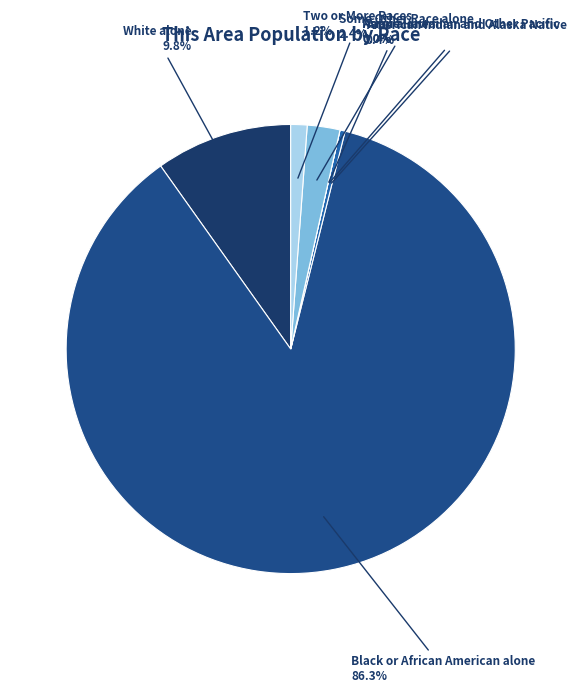

Is it true that White alone is 10% of the pie?

True